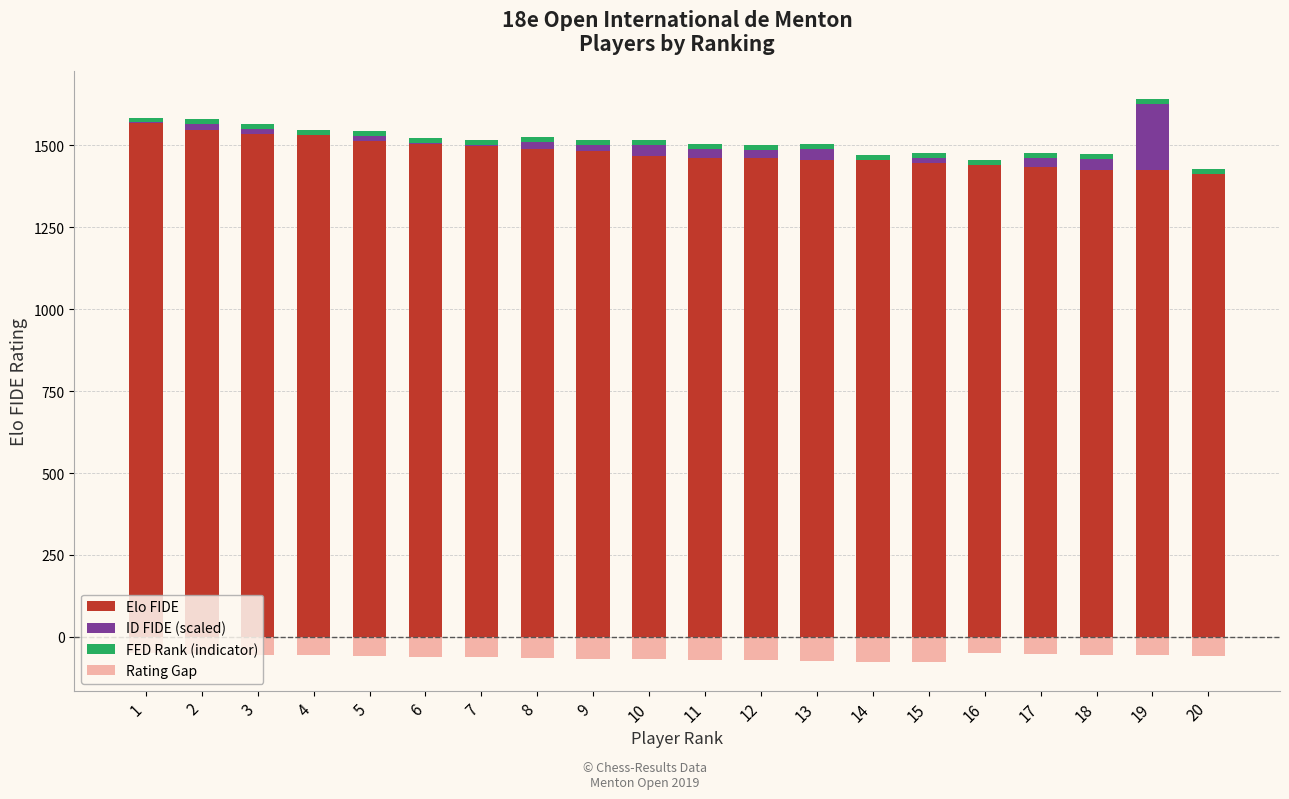

Which category has the lowest value across all series?

15